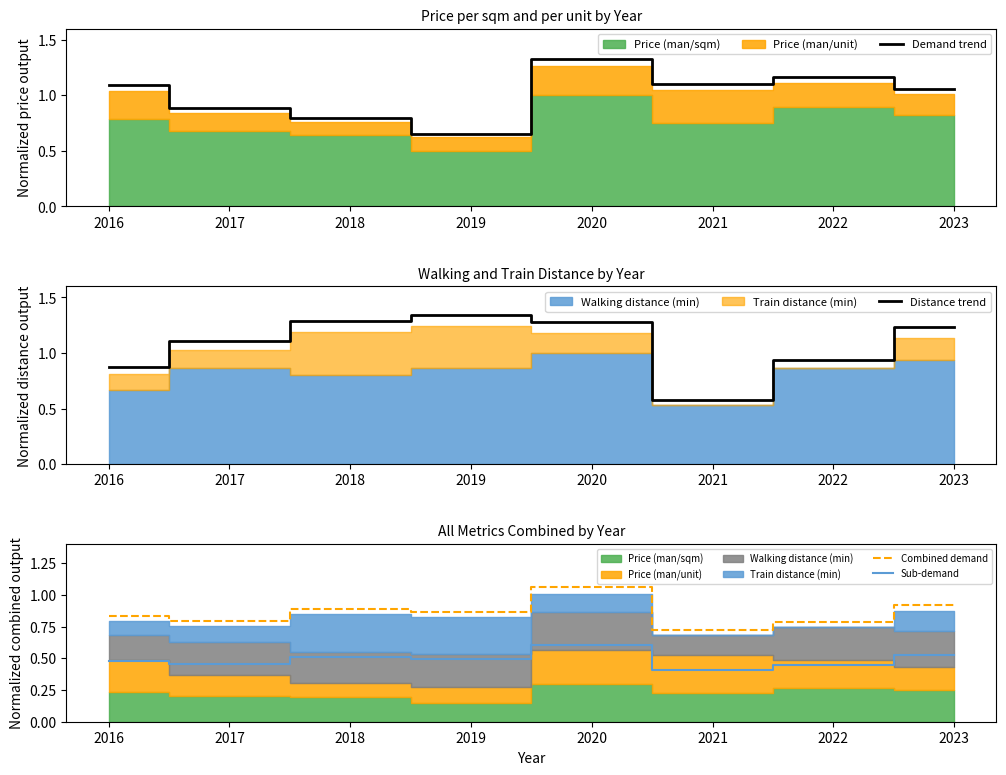

At how many categories does at least one series exceed 0?

8